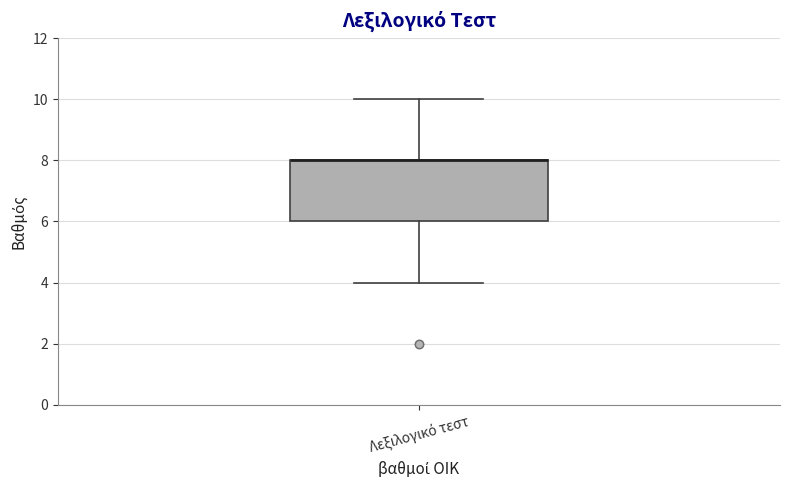

Transcribe this box plot: give where the median line is, the range the box spans, and where the two whiskers end, as read against the y-axis. The values are not printed on the chart, so give them approximately, as read against the axis.

median 8 (drawn on the box's upper edge), box 6 to 8, whiskers 4 to 10